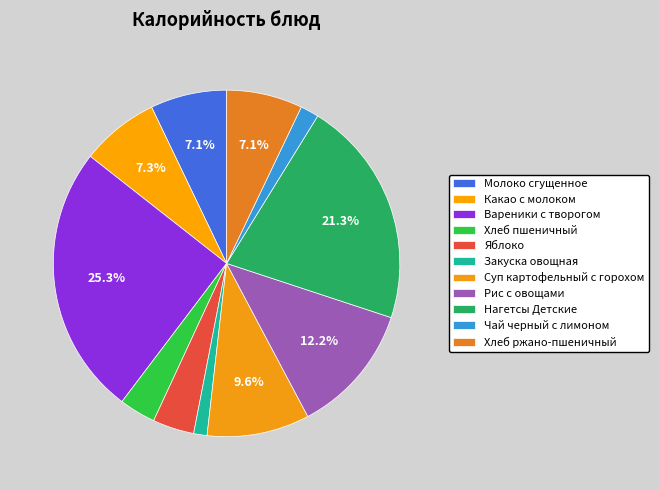

Is it true that Хлеб ржано-пшеничный is 7% of the pie?

True